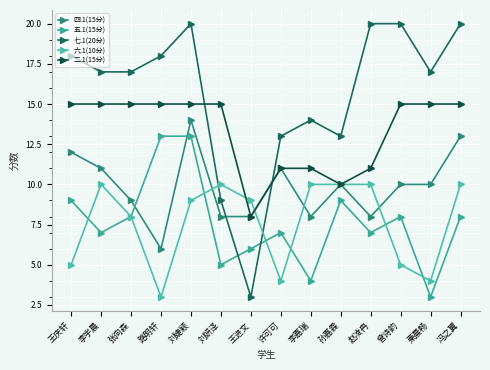

What is the greatest value displayed?

20